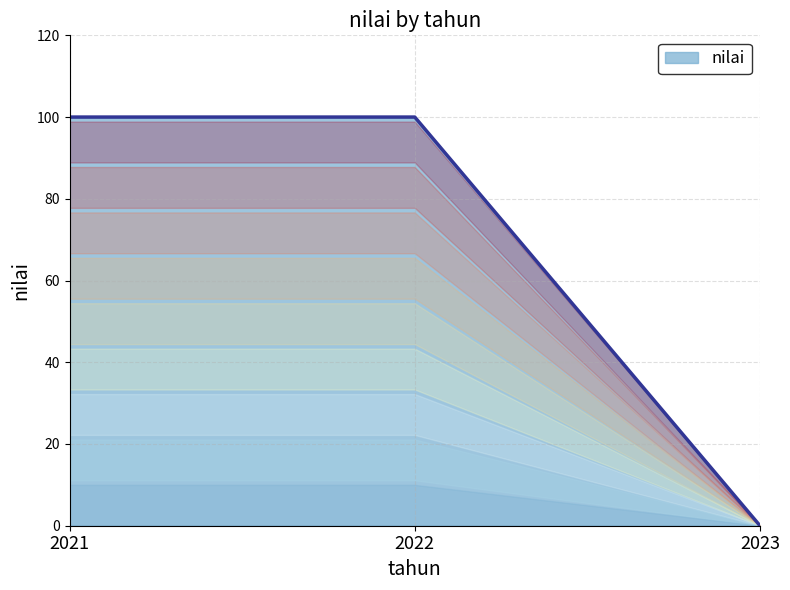

Does the chart have visible grid lines?

Yes